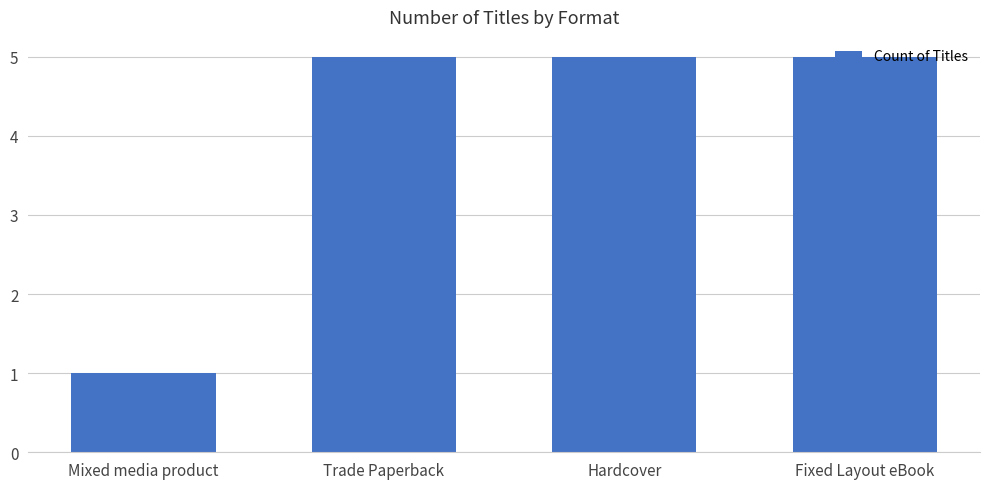

Count the values in the range 5 to 6.

3